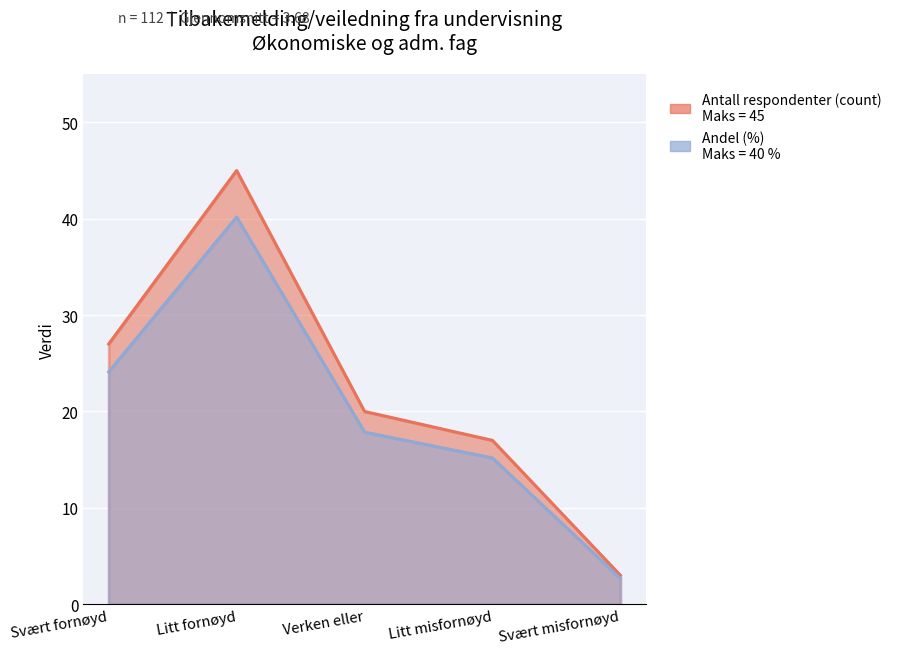

In Fornøyd (Svært + Litt), how many points are higher than both neighbors (excluding endpoints)?

1